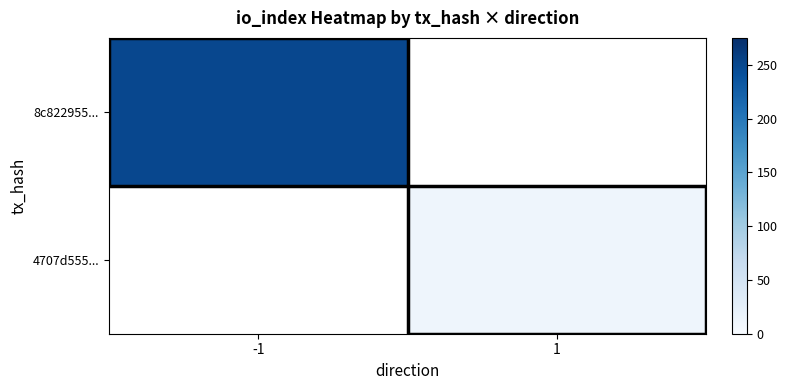

At which label does 4707d555... reach its minimum?

-1